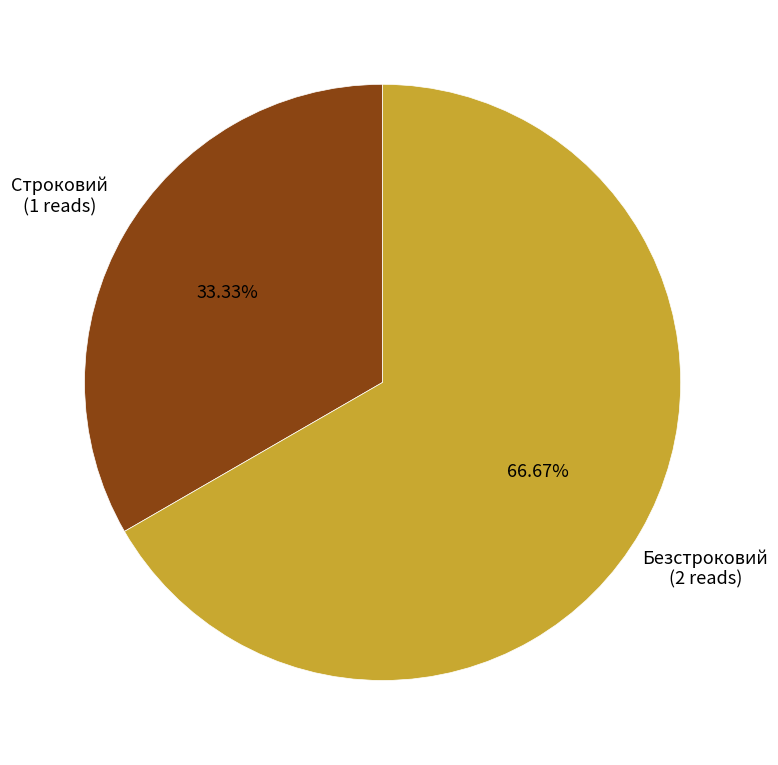

To the nearest percent, what portion does Безстроковий represent?

67%